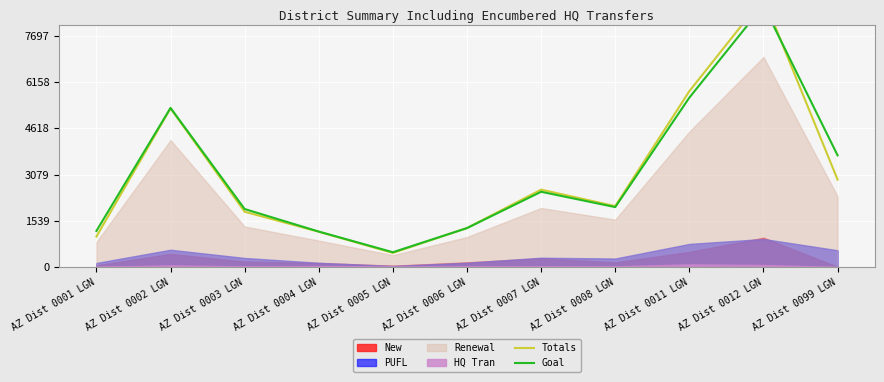

Between AZ Dist 0003 LGN and AZ Dist 0007 LGN, which series saw the biggest shift?

Totals